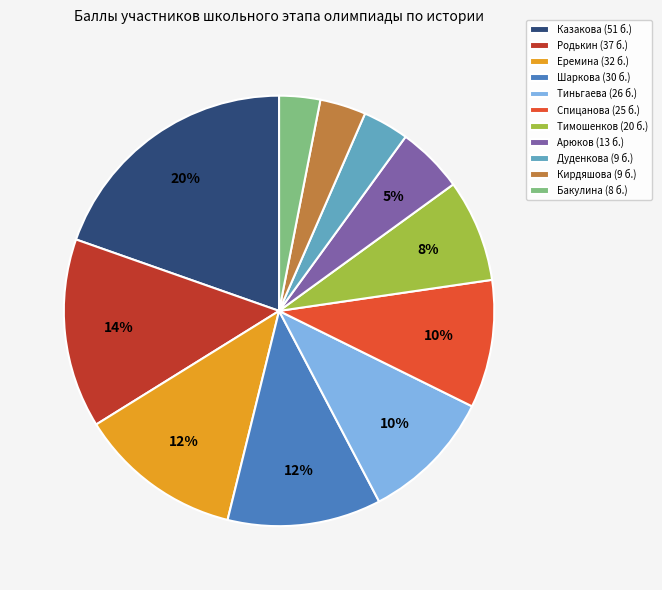

Which category has the biggest portion of the pie?

Казакова